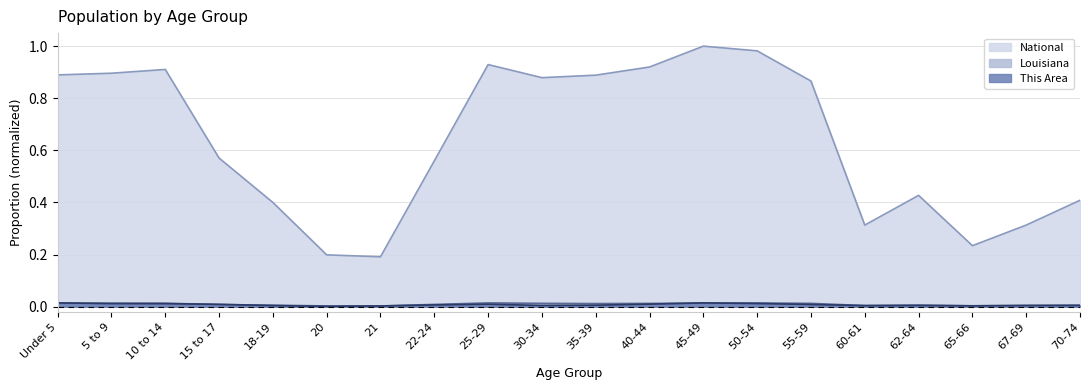

Count the number of data series in this chart.

3